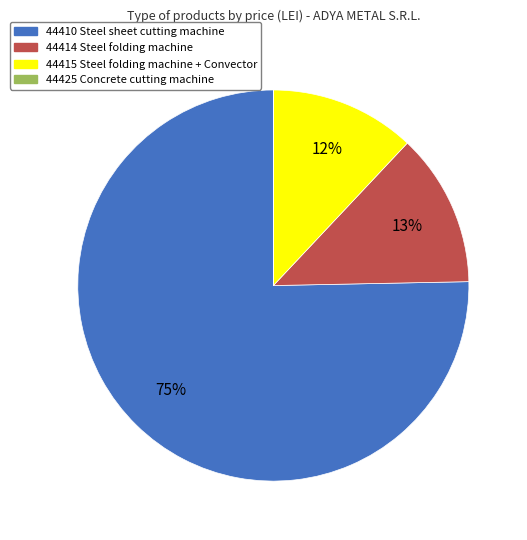

To the nearest percent, what portion does 44415 Steel folding machine + Convector represent?

12%